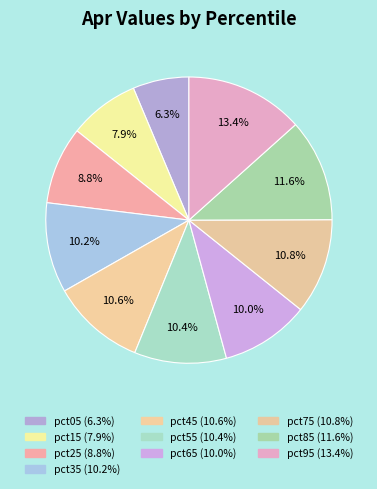

How many segments does this pie chart have?

10